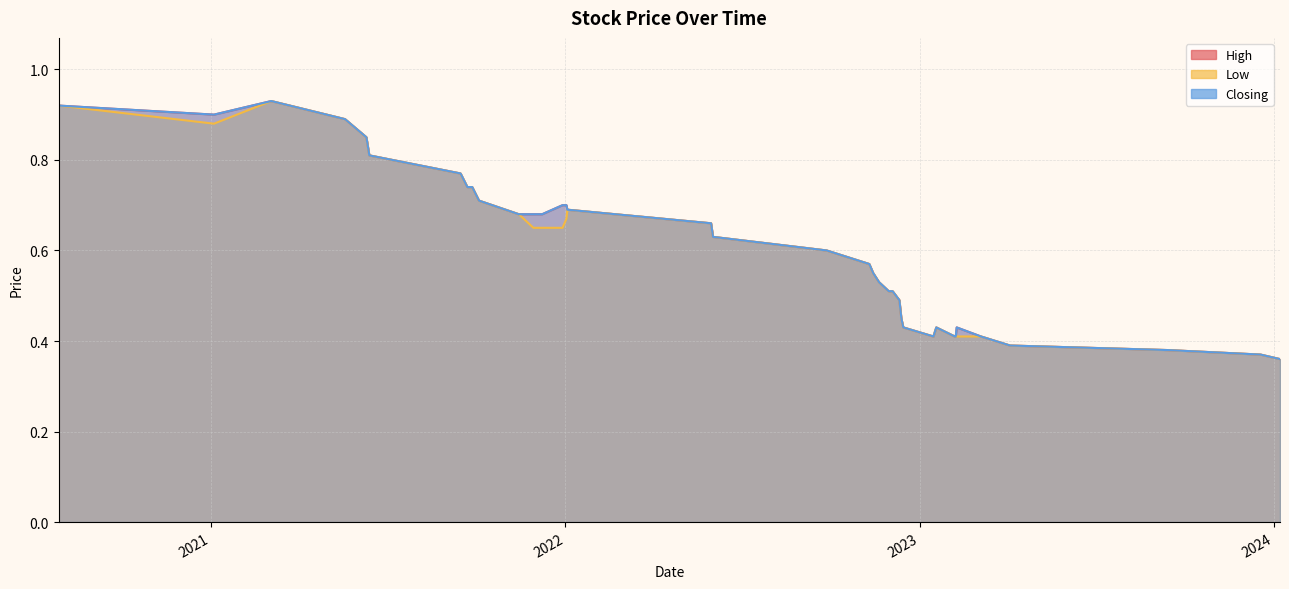

True or false: Low has more than 2 interior local peaks.

True